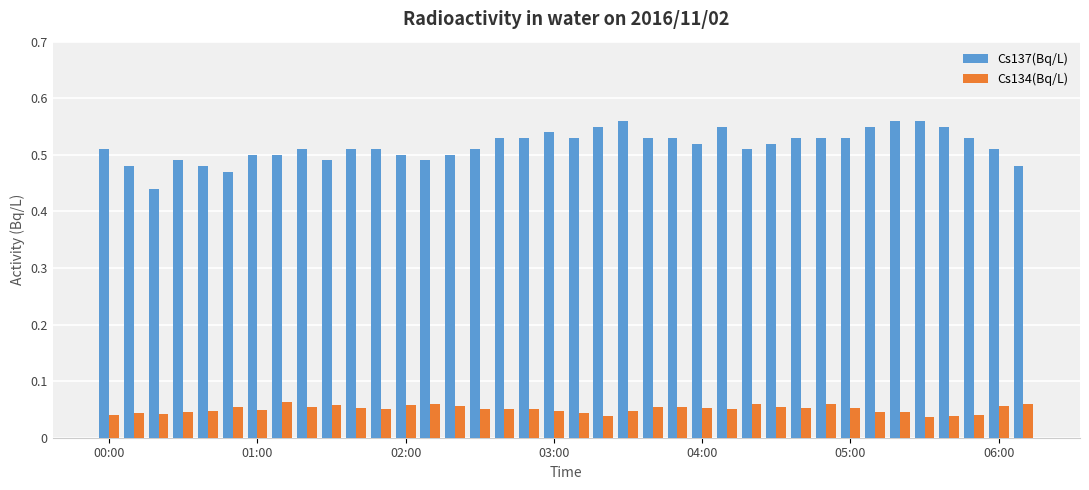

At how many categories does at least one series exceed 0?

38